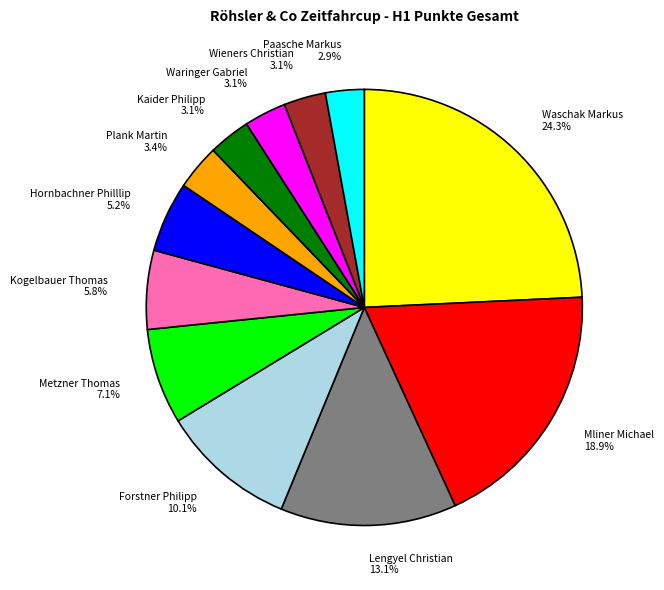

What is the ratio of the value at Mliner Michael 18.9% to the value at Forstner Philipp 10.1%?

1.9